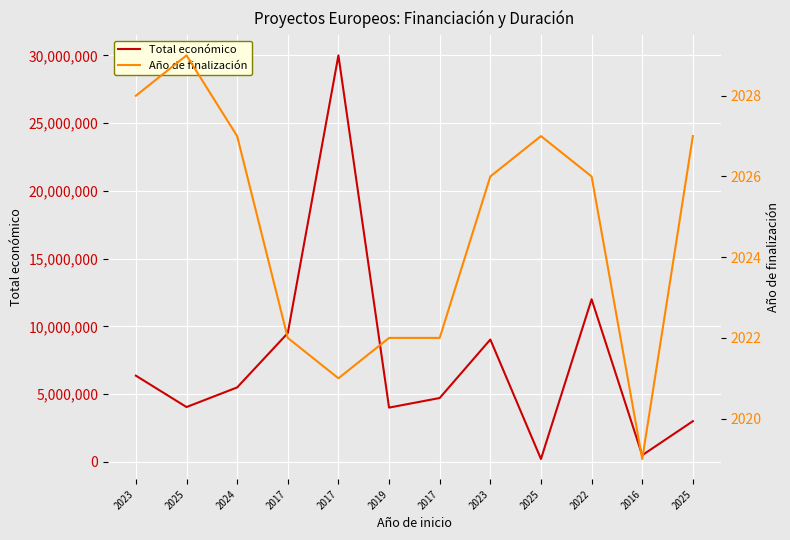

Is this an area chart (filled region under the line)?

No